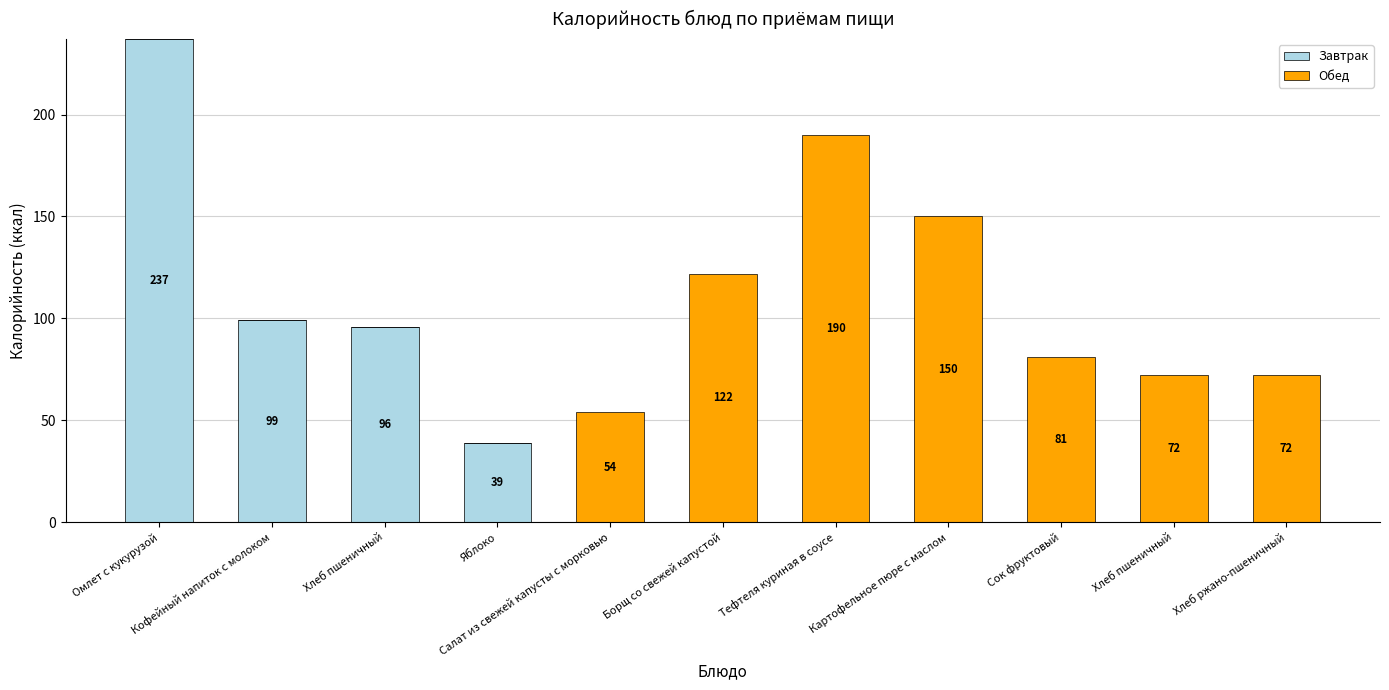

How many data points in Завтрак are above 0?

4